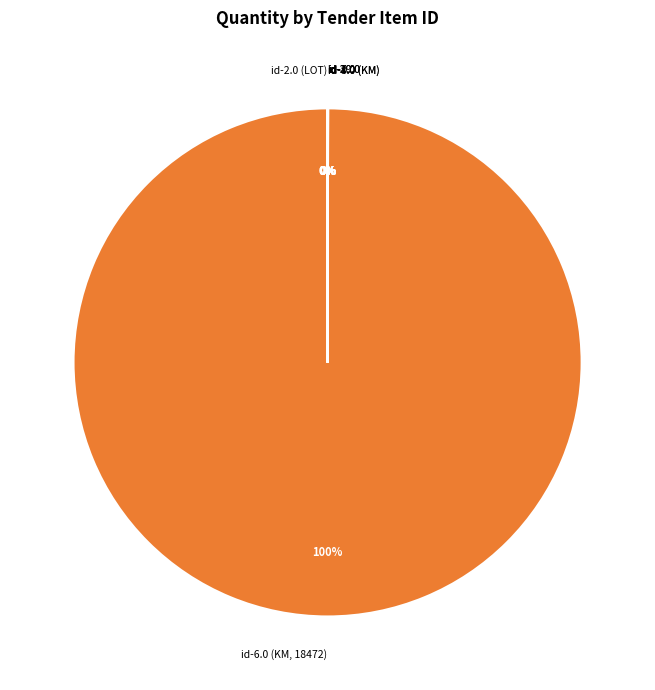

How much of the chart is everything except id-2.0 (LOT)?

100.0%